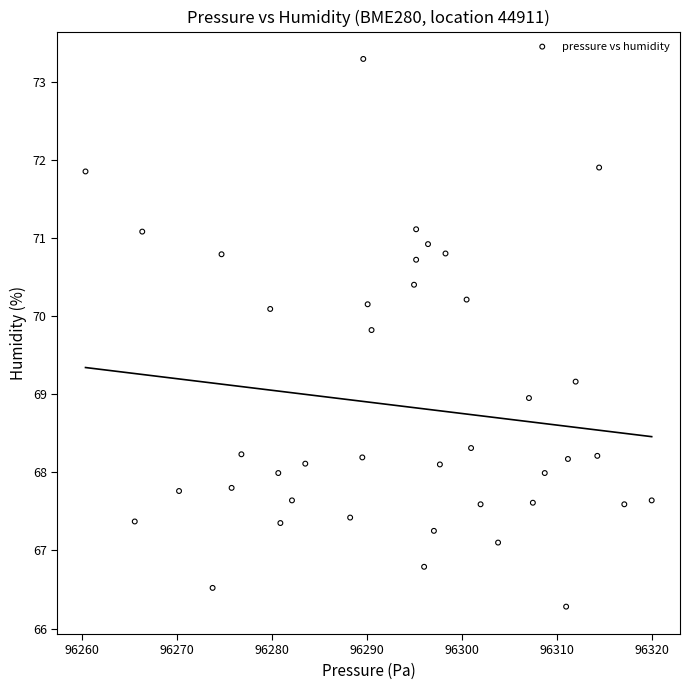

What is the range of Y values (max minus min)?

7.0